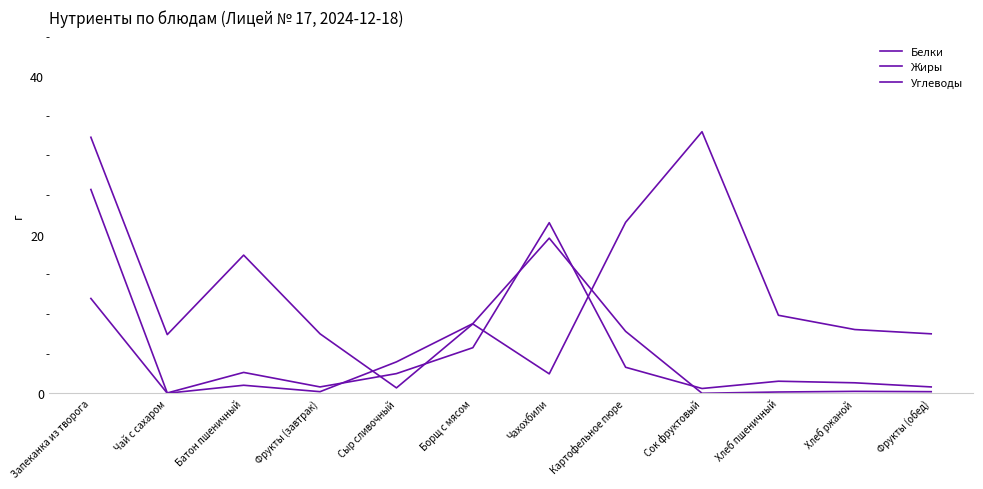

Is this an area chart (filled region under the line)?

No